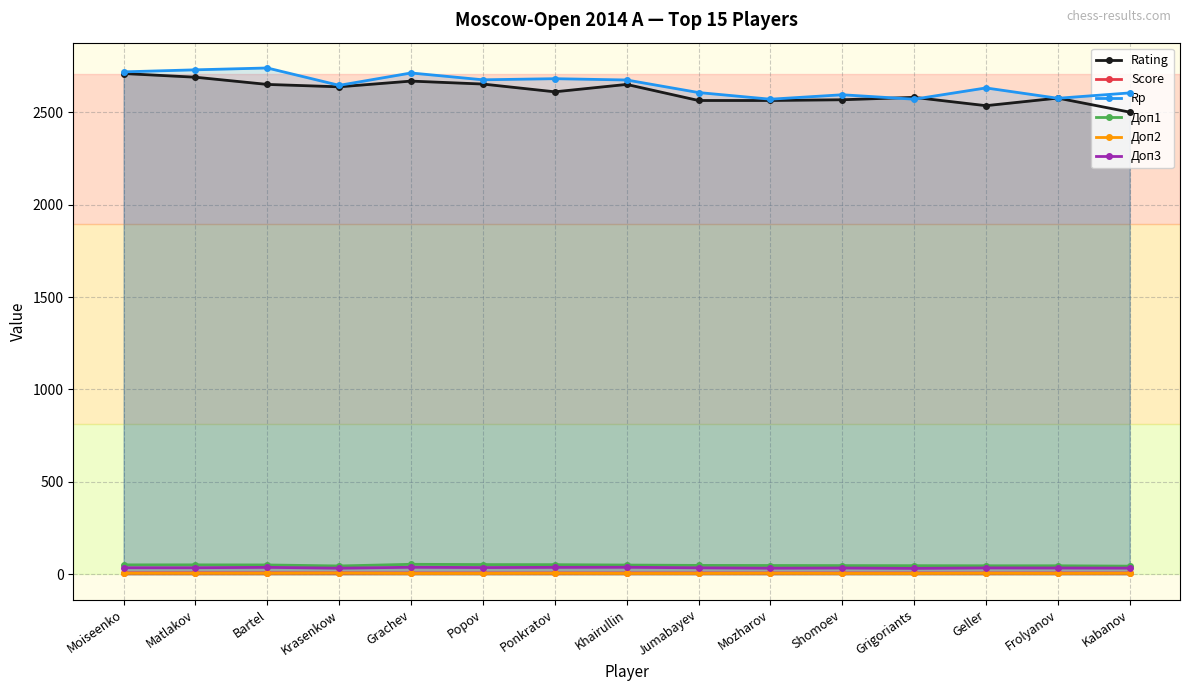

True or false: Доп3 and Rp cross at least once.

False